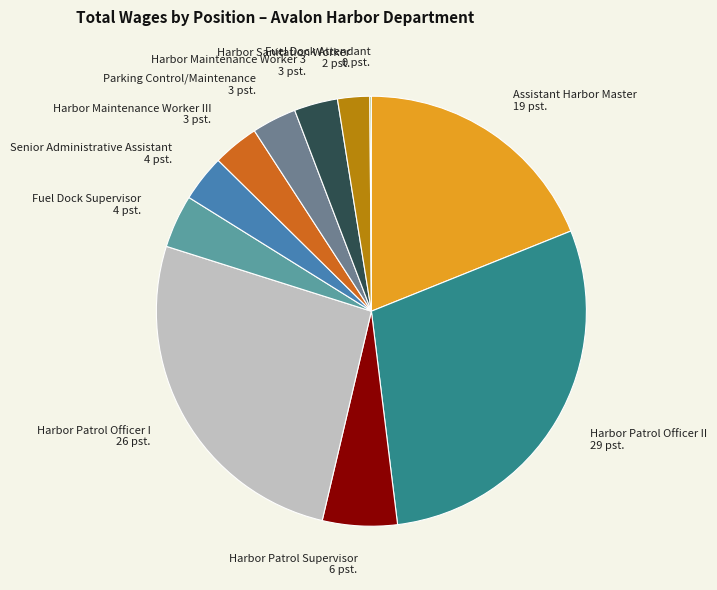

Combined, do Fuel Dock Supervisor 4 pst. and Harbor Patrol Officer I 26 pst. account for over 50%?

No